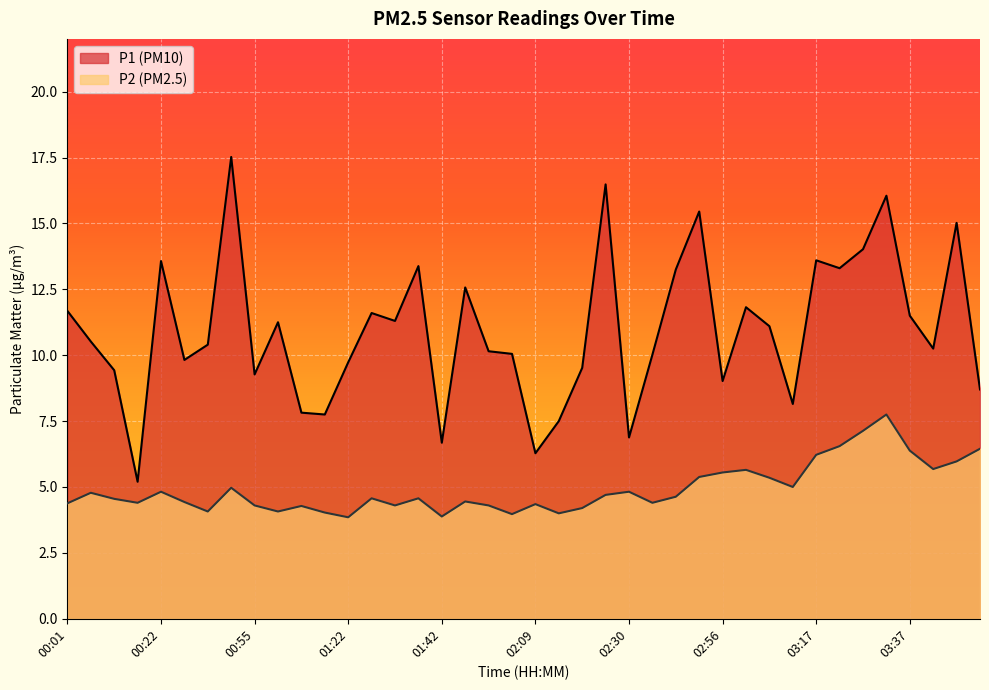

What is the sum of all P1 values?

437.6